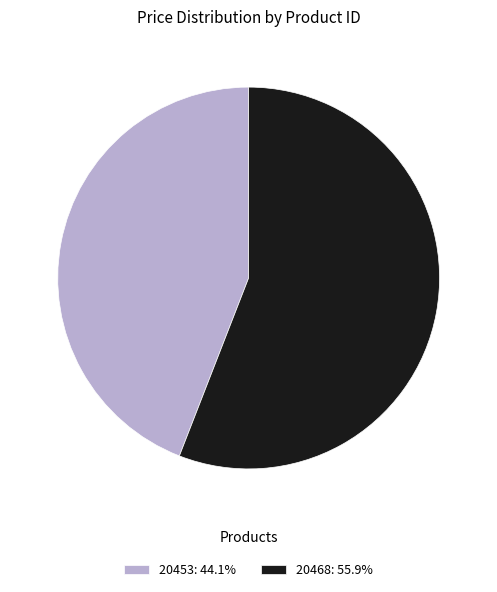

Count the number of slices in the pie.

2